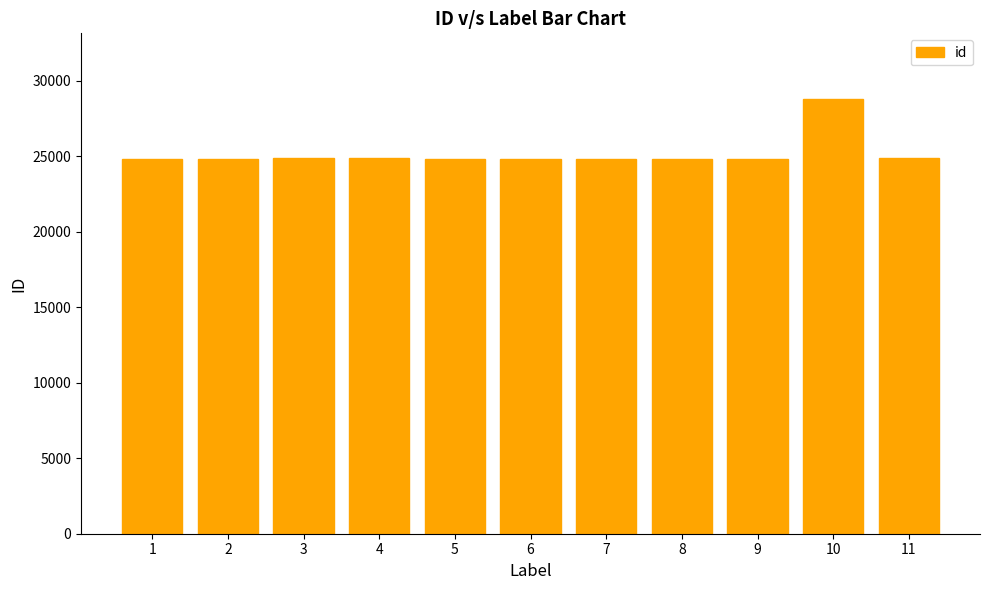

What is the difference between the maximum and minimum values?

4024